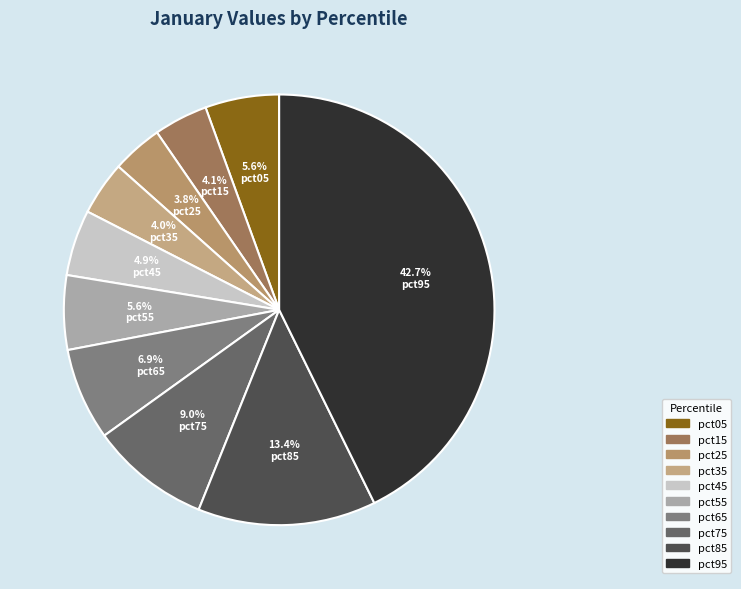

What percentage is the pct35 slice, to the nearest percent?

4%